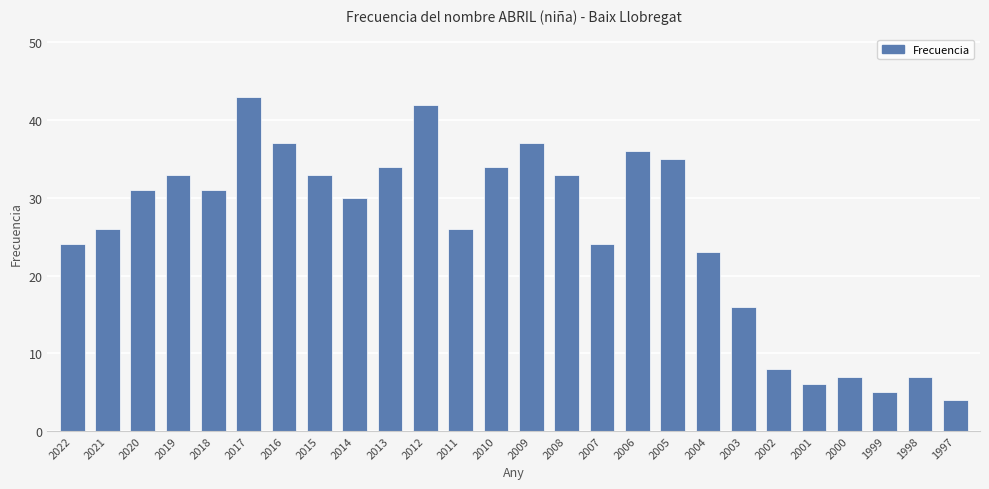

Which category has the highest value across all series?

2017